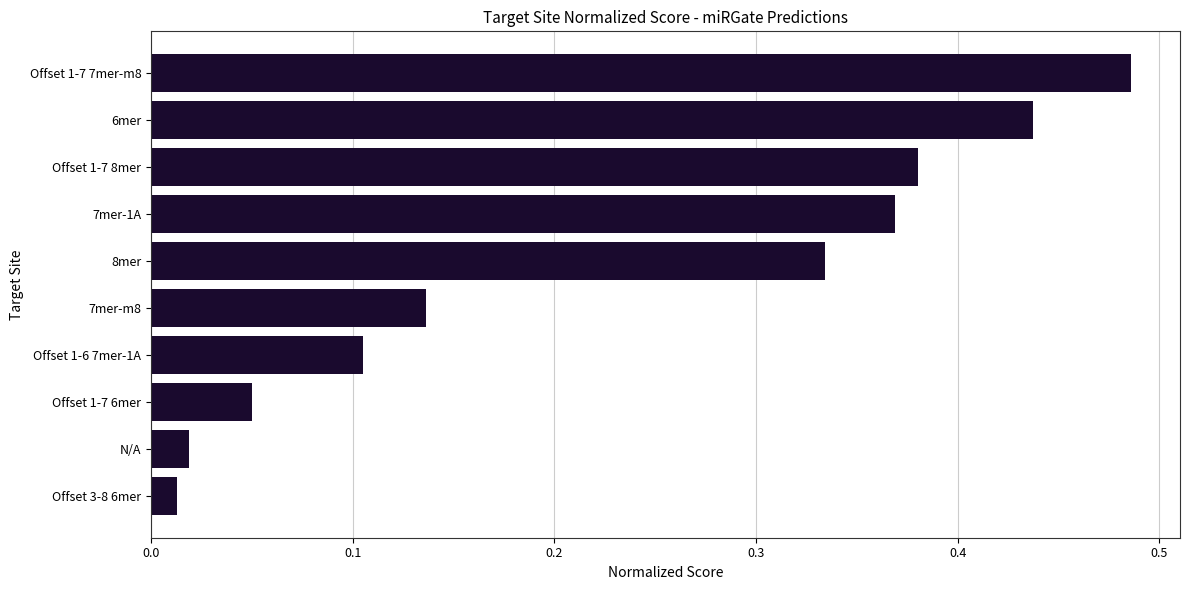

What is the sum of all values?

2.3